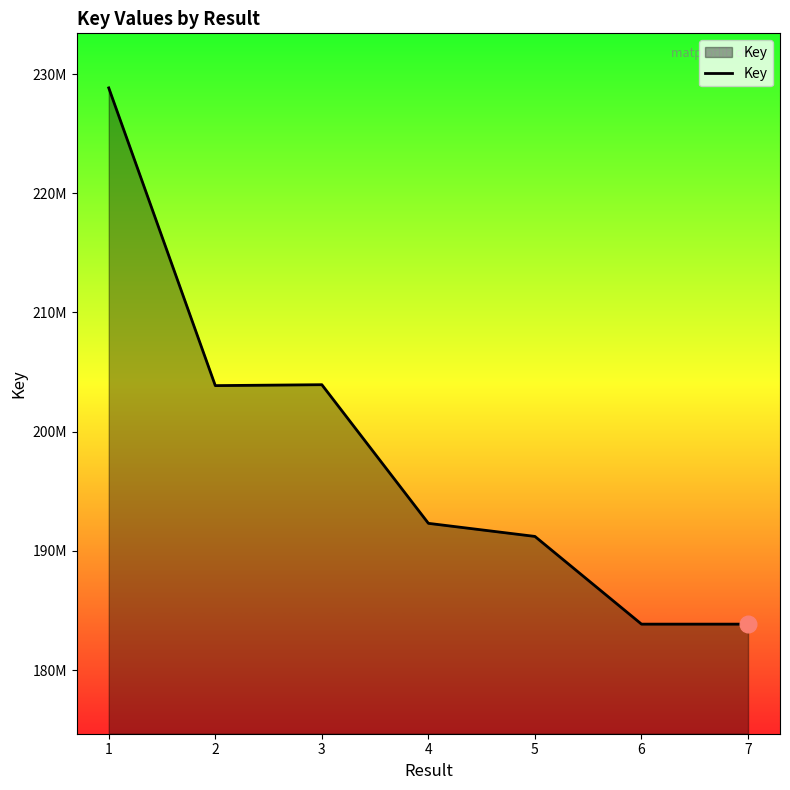

List the labels in order of value, smallest first.

7, 6, 5, 4, 2, 3, 1